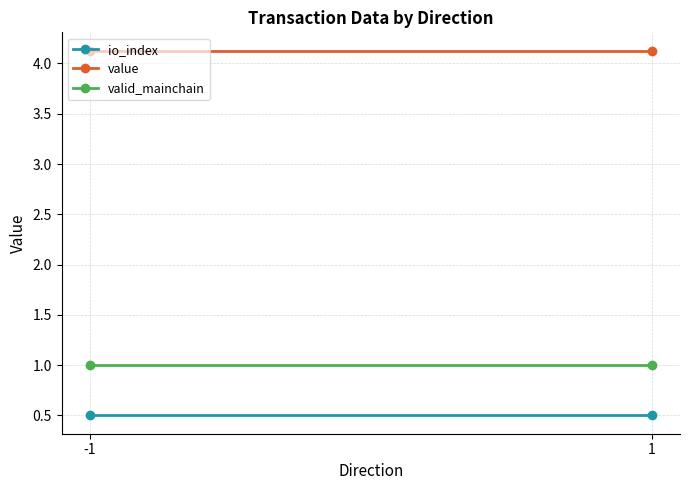

Rank the series by their maximum value, from highest to lowest.

value, valid_mainchain, io_index